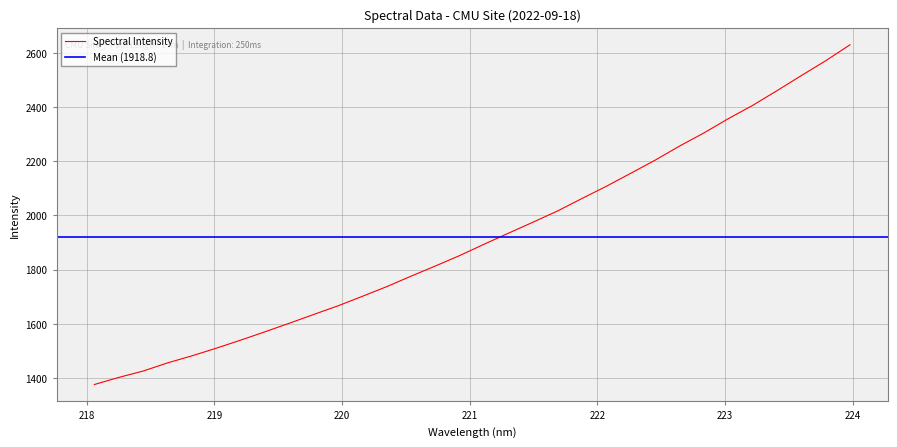

True or false: there are more than 0 points higher than both neighbors.

False